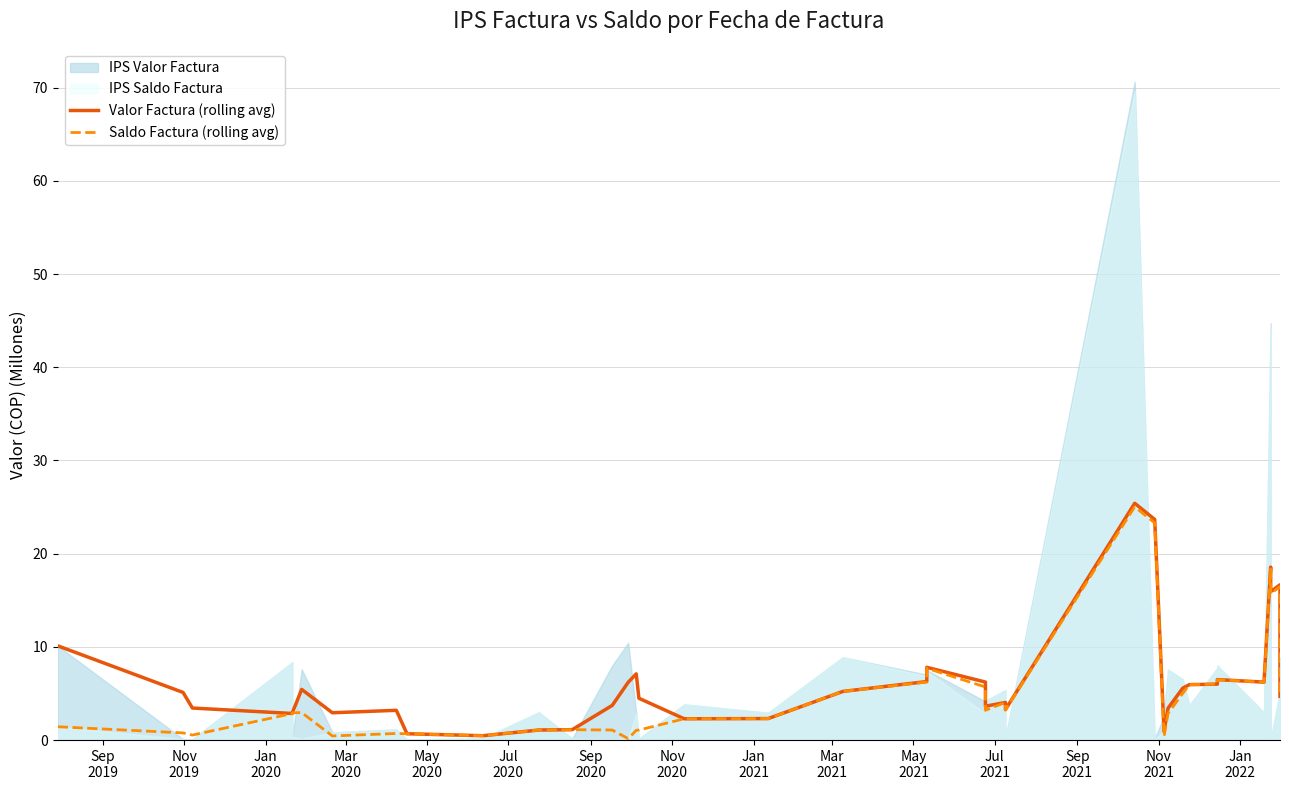

True or false: Valor Factura (rolling avg) and Saldo Factura (rolling avg) intersect in this chart.

False